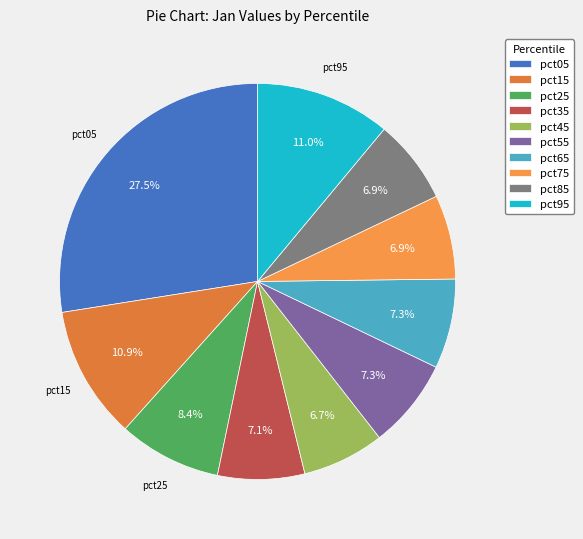

What is the smallest slice in the pie chart?

pct45